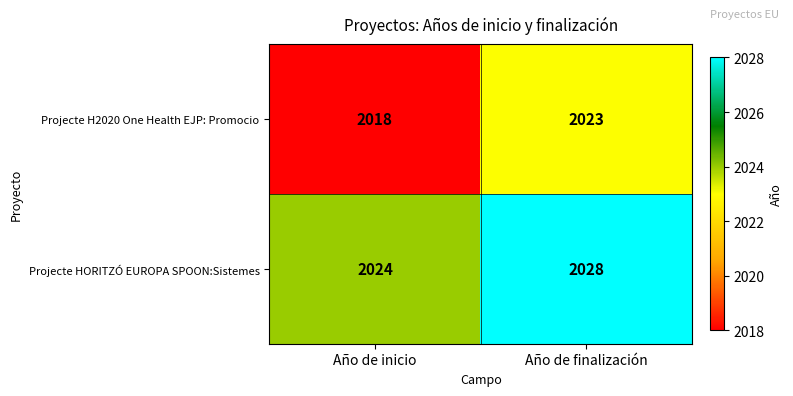

What is the smallest value displayed?

2018